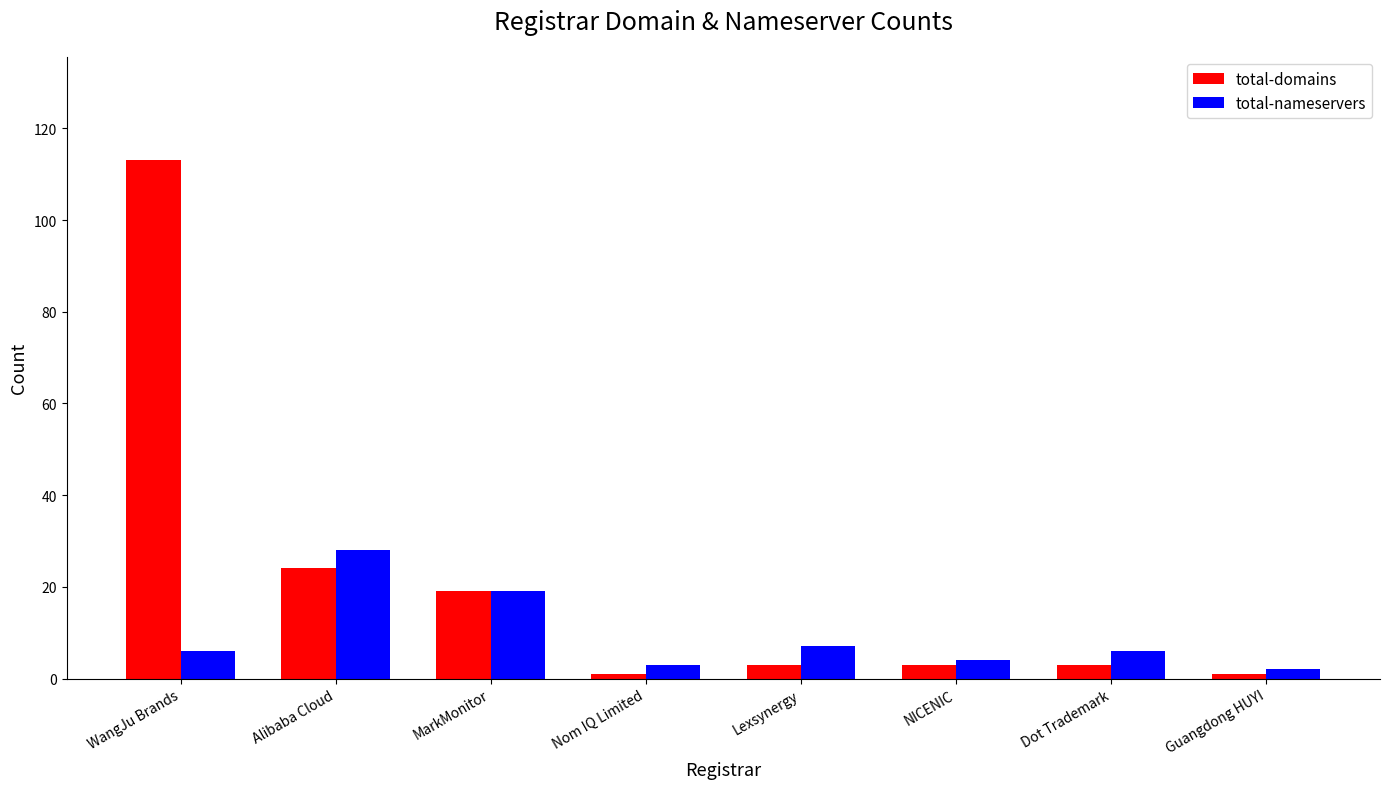

Where is total-domains nearest to the value 57?

Alibaba Cloud